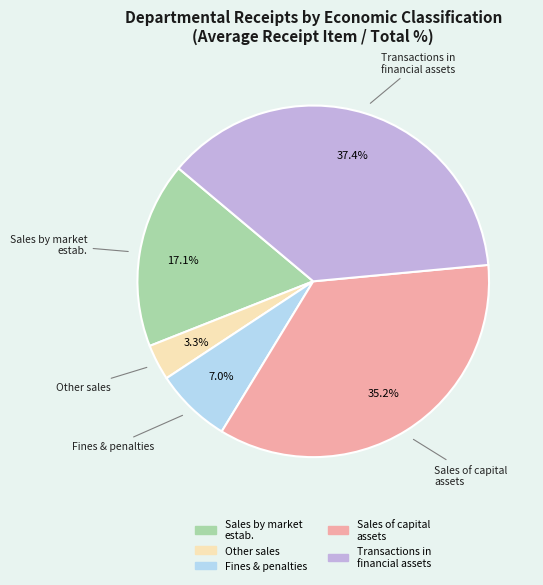

Is there a majority slice in this chart?

No